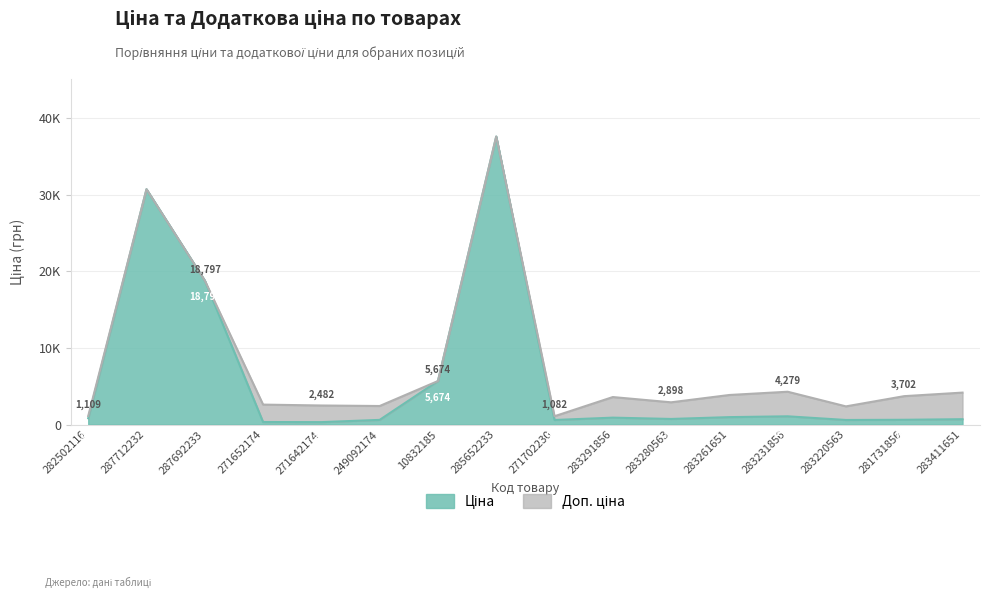

In Доп. ціна, how many points are higher than both neighbors (excluding endpoints)?

4